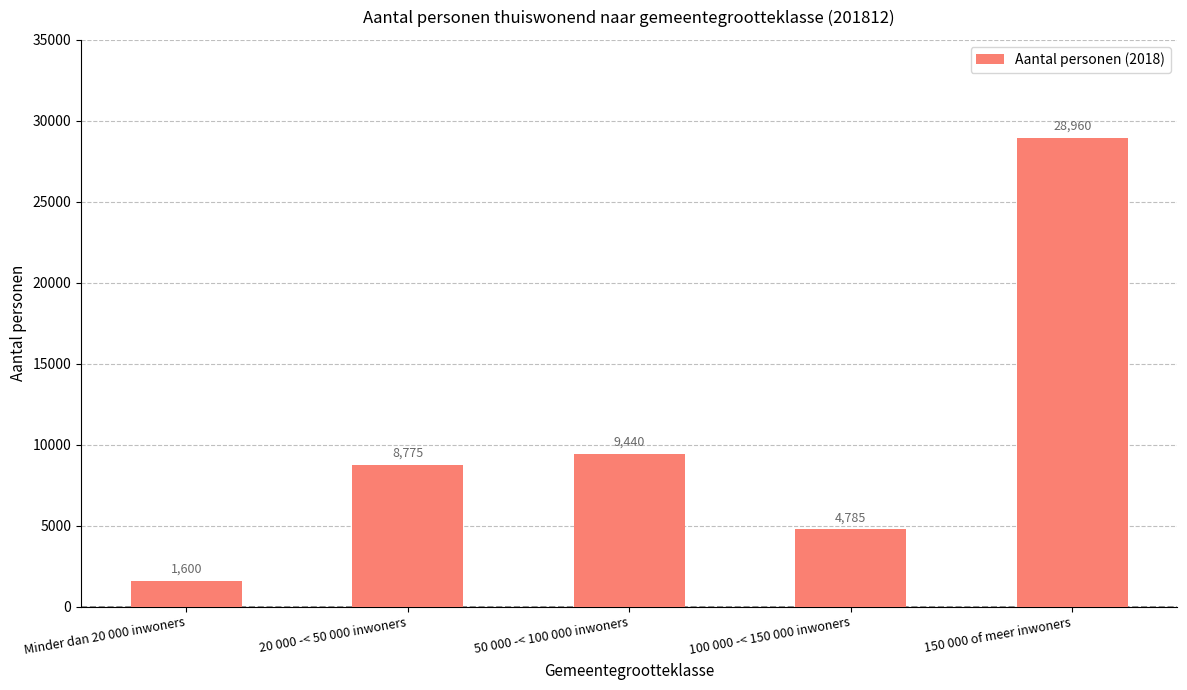

Rank the categories by value from highest to lowest.

150 000 of meer inwoners, 50 000 -< 100 000 inwoners, 20 000 -< 50 000 inwoners, 100 000 -< 150 000 inwoners, Minder dan 20 000 inwoners